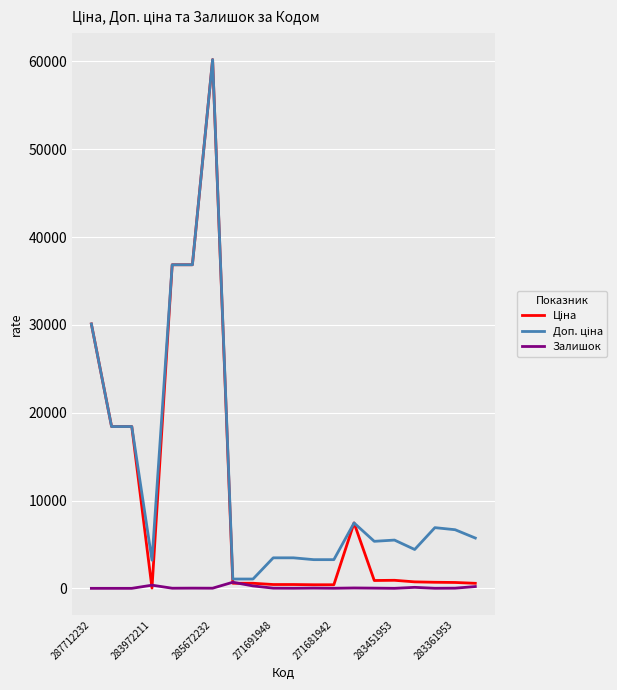

Does the chart have visible grid lines?

Yes